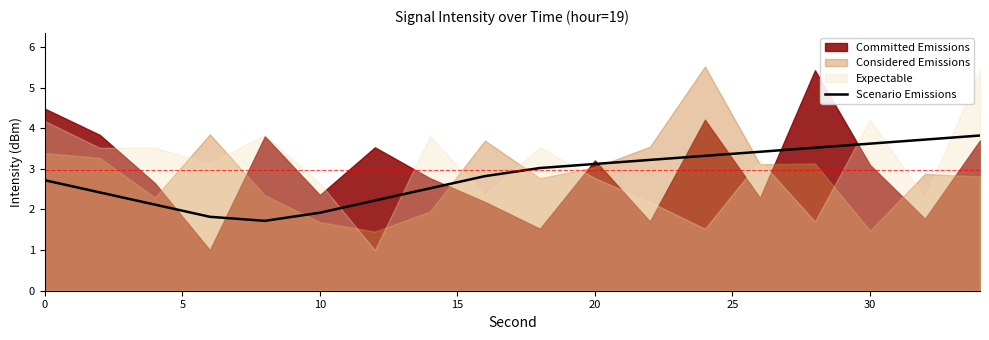

What is the lowest value of the Scenario Emissions series?

1.7